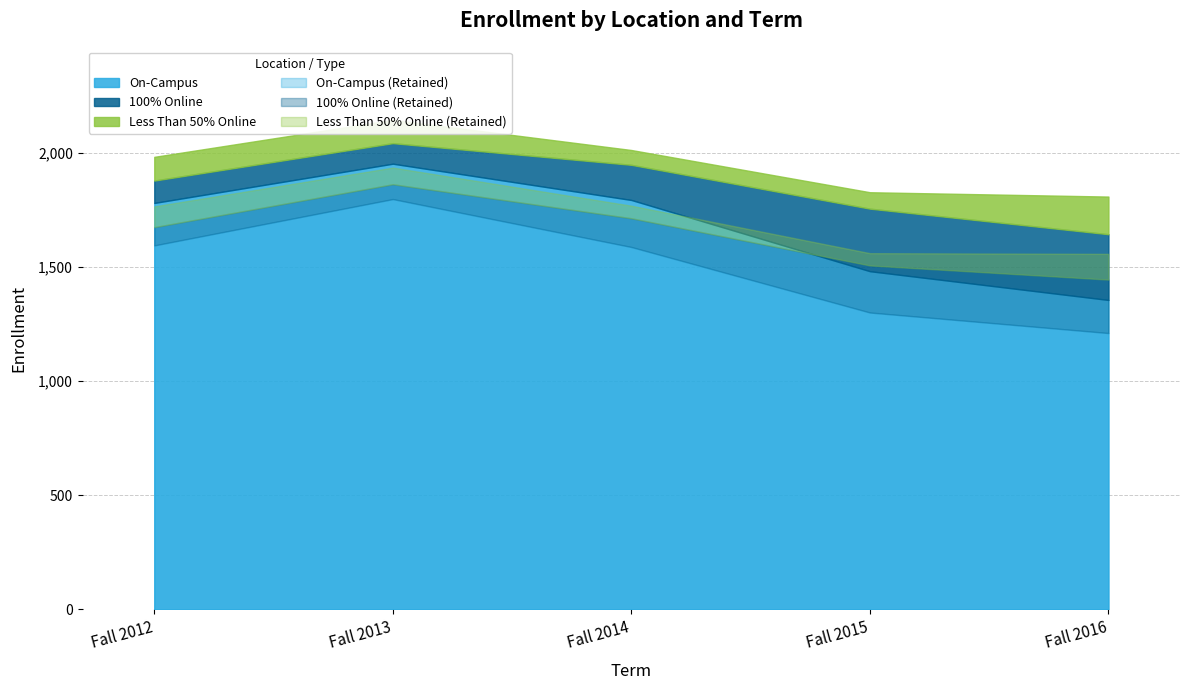

Reading left to right, list all the values displayed in this chart.

On-Campus: 1781	1953	1794	1482	1356
100% Online: 98	90	154	274	288
Less Than 50% Online: 104	102	65	72	165